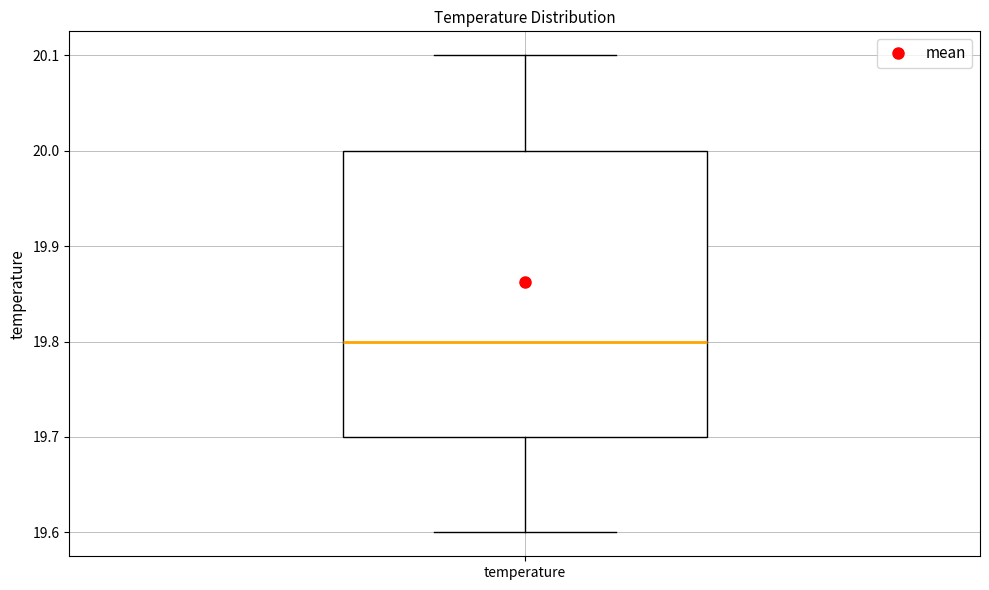

Where does the median line of the box for temperature sit on the y-axis? The values are not printed on the chart, so give them approximately, as read against the axis.

19.8